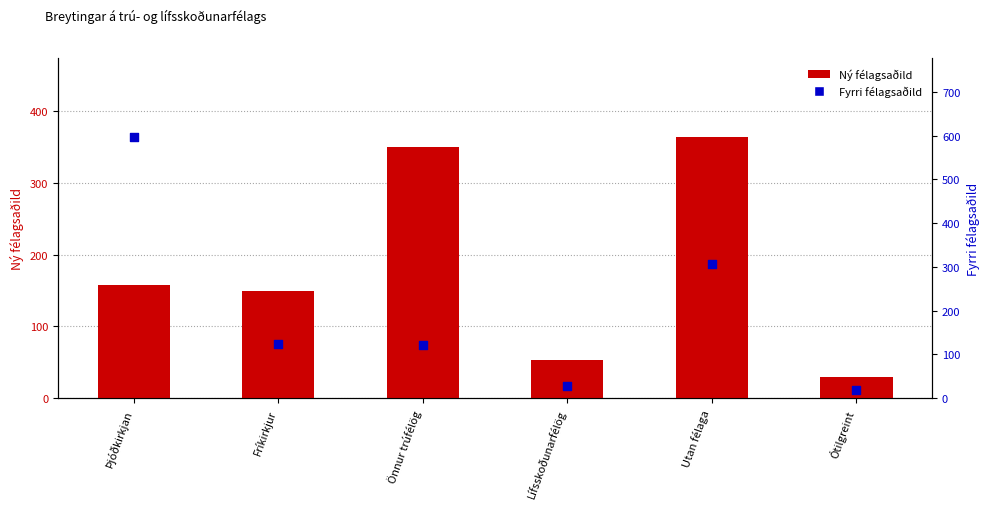

At how many categories does at least one series exceed 24?

6